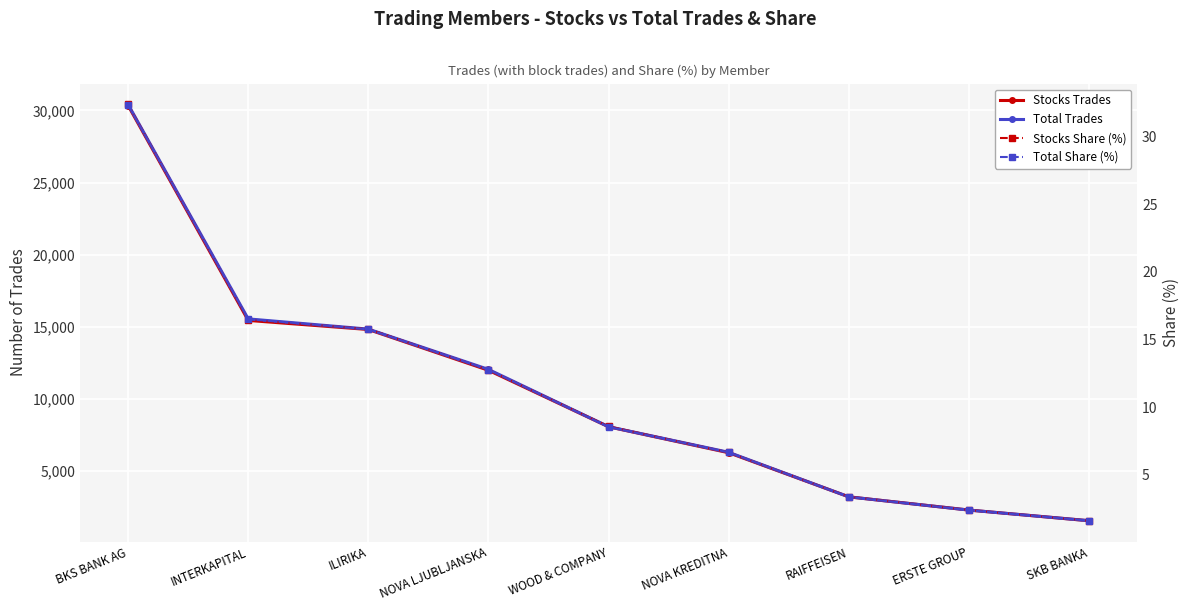

At which label does Stocks Trades reach its minimum?

SKB BANKA